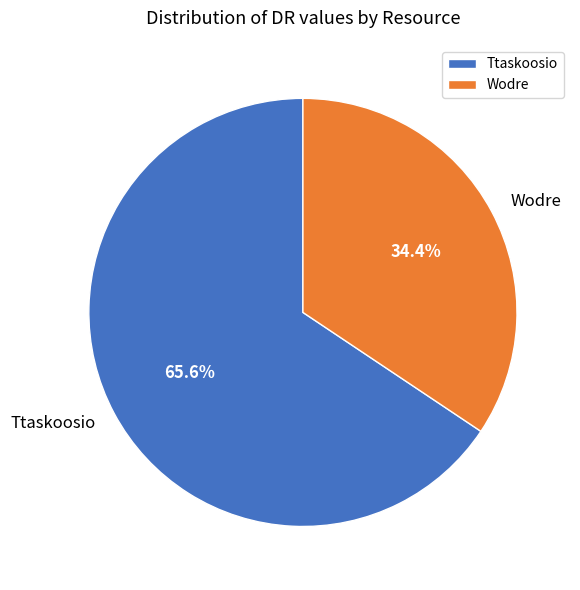

To the nearest percent, what is the difference between the largest and smallest slice percentages?

31%